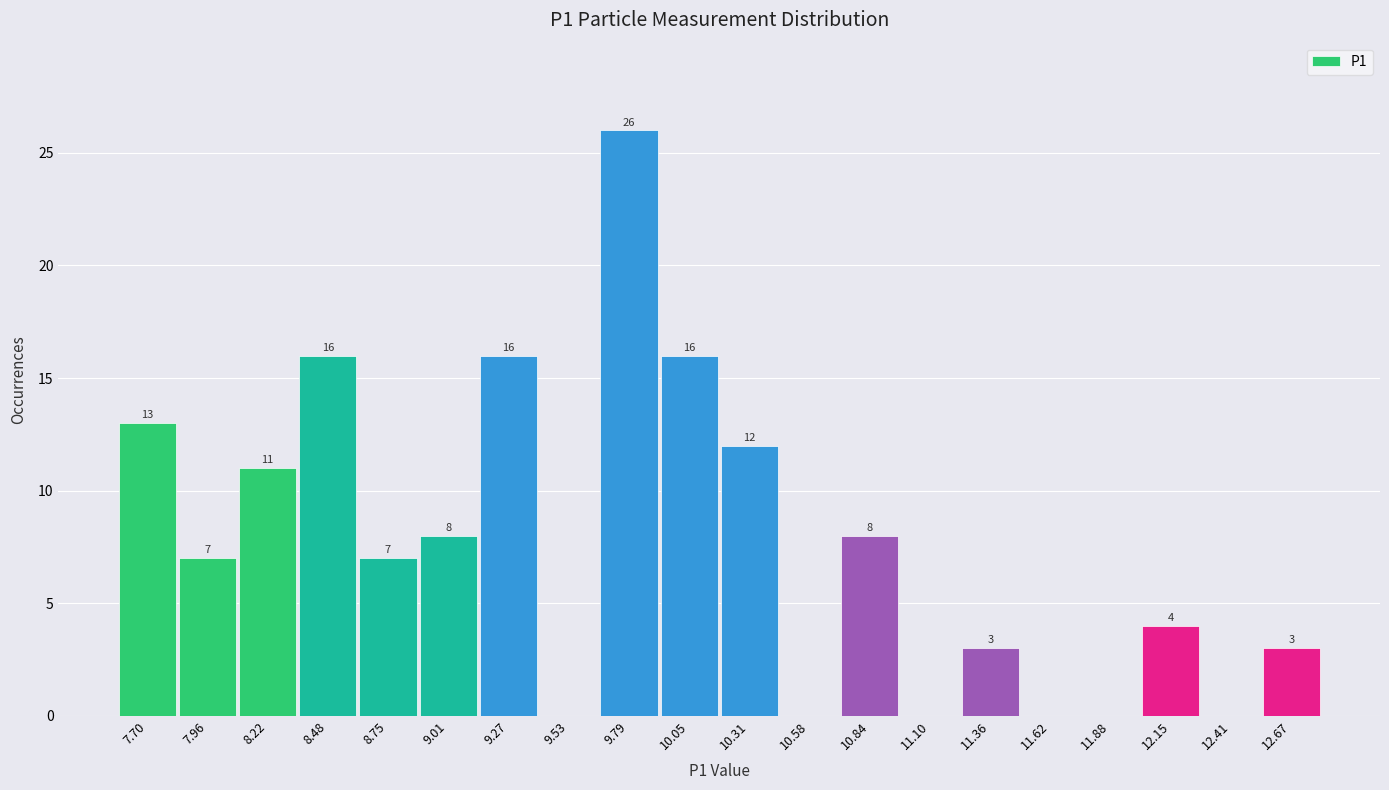

Reading right to left, transcribe all the data shown in this chart.

12.67=3	12.41=0	12.15=4	11.88=0	11.62=0	11.36=3	11.10=0	10.84=8	10.58=0	10.31=12	10.05=16	9.79=26	9.53=0	9.27=16	9.01=8	8.75=7	8.48=16	8.22=11	7.96=7	7.70=13